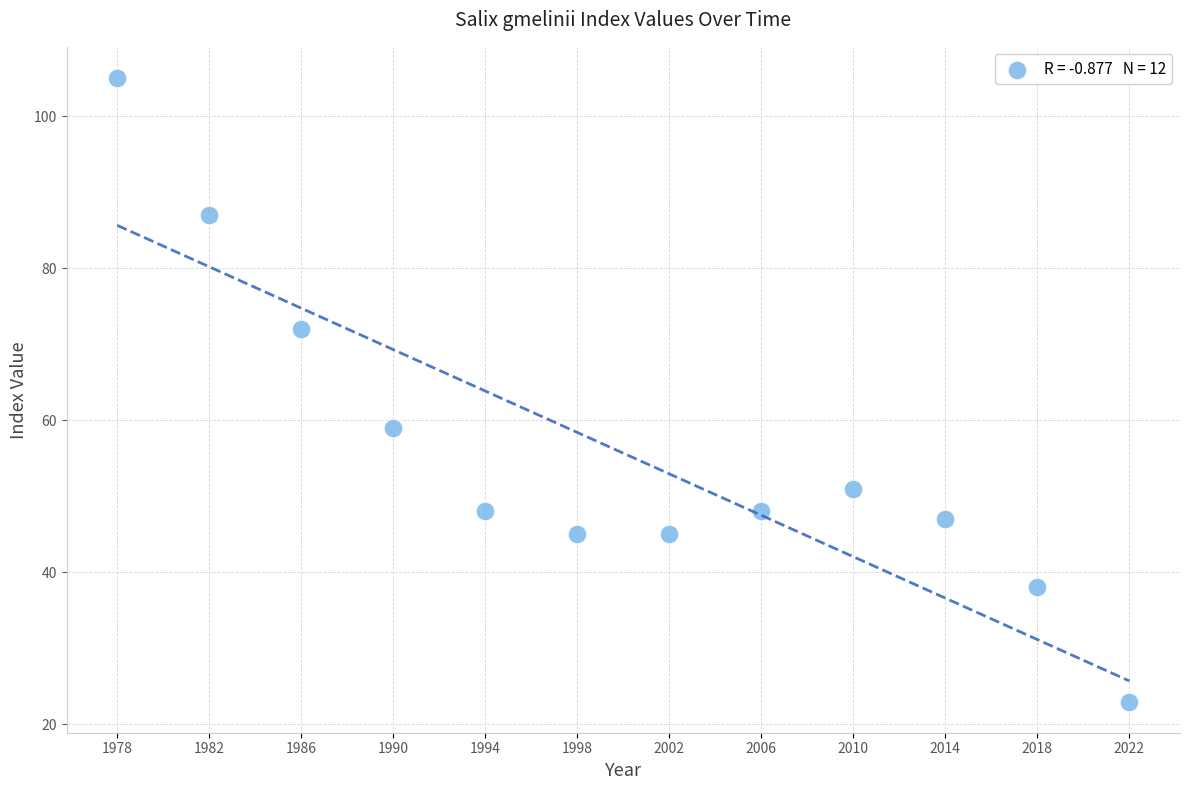

What is the range of Y values (max minus min)?

82